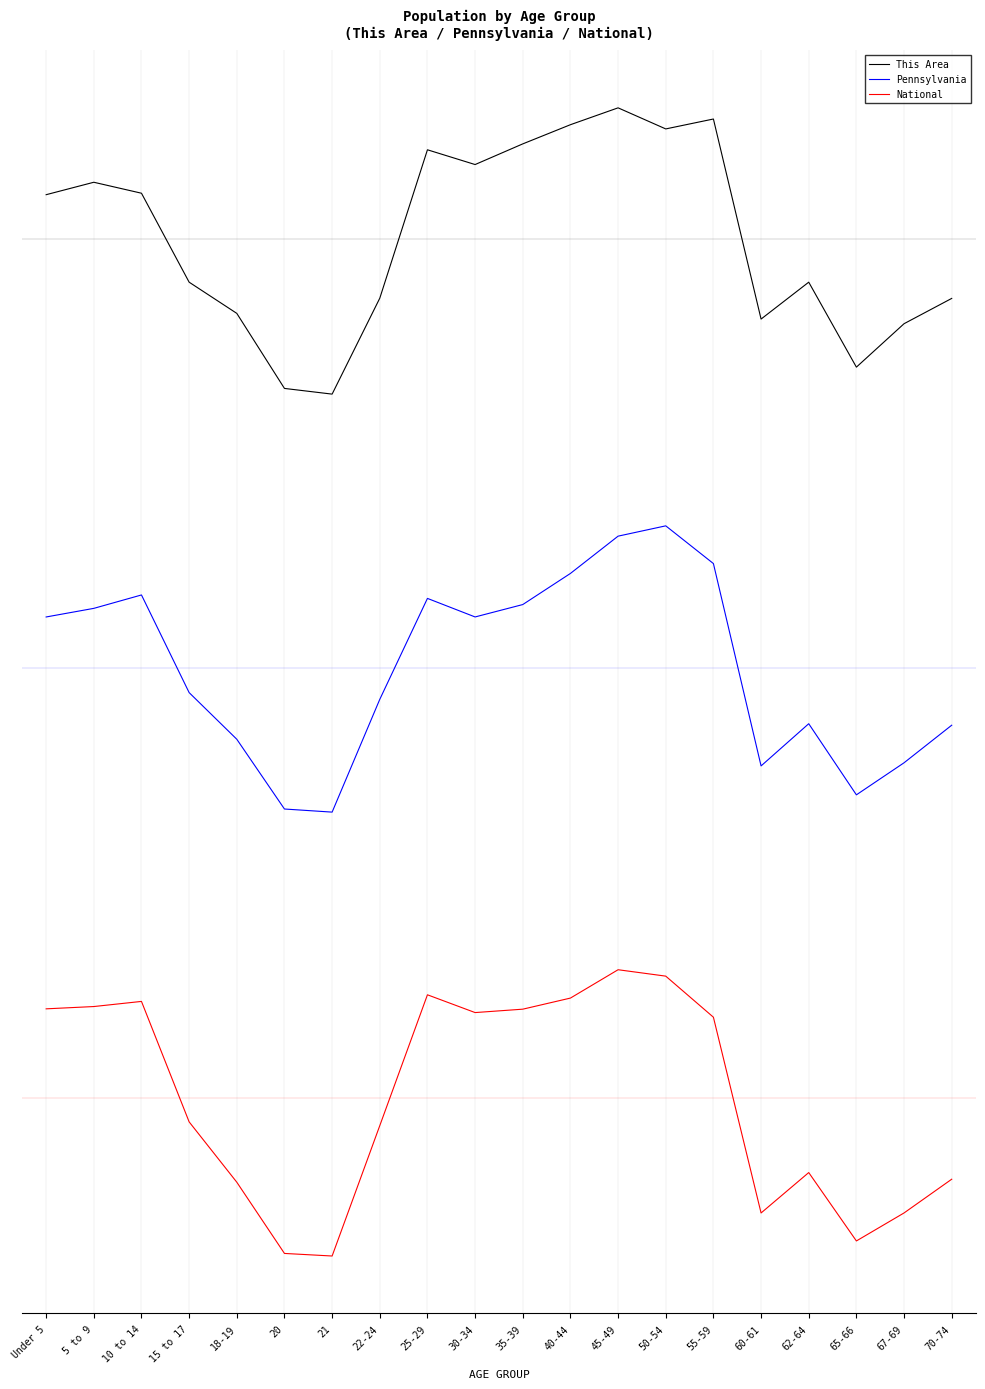

True or false: Pennsylvania has more than 2 points higher than both neighbors.

True